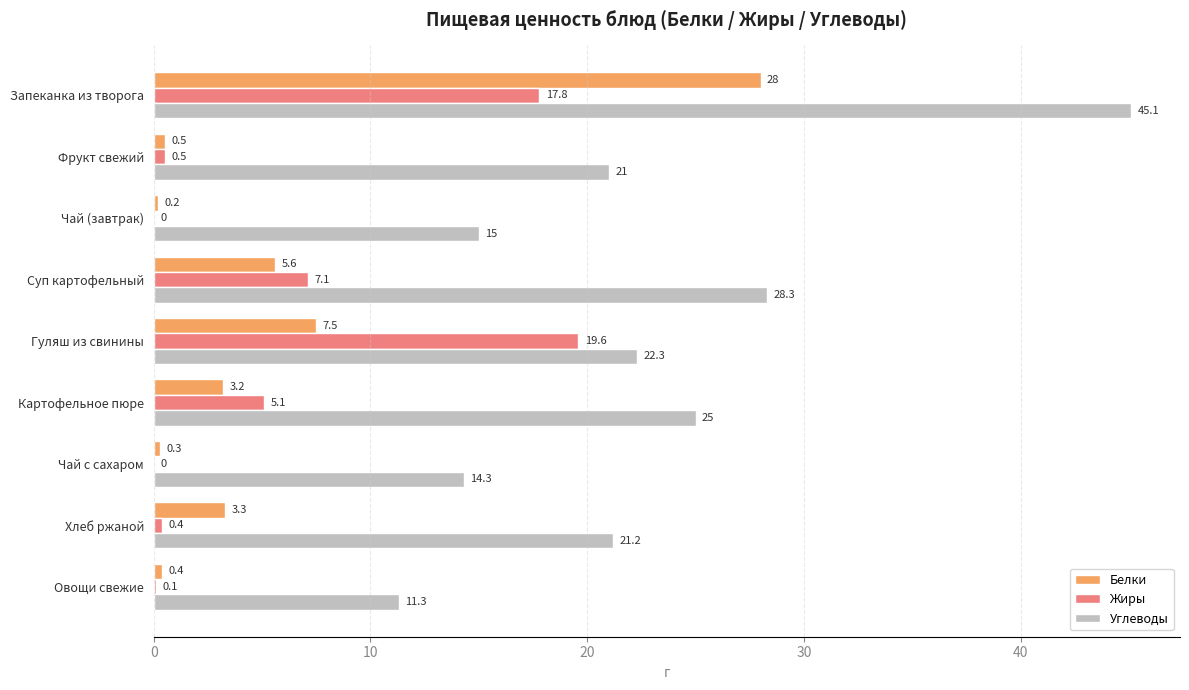

At which category does the chart reach its peak across all series?

Запеканка из творога